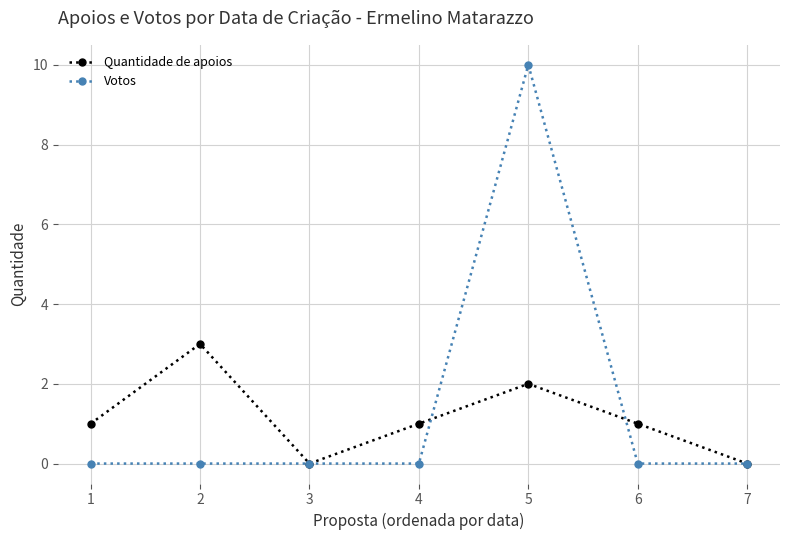

At how many categories does at least one series exceed 2?

2